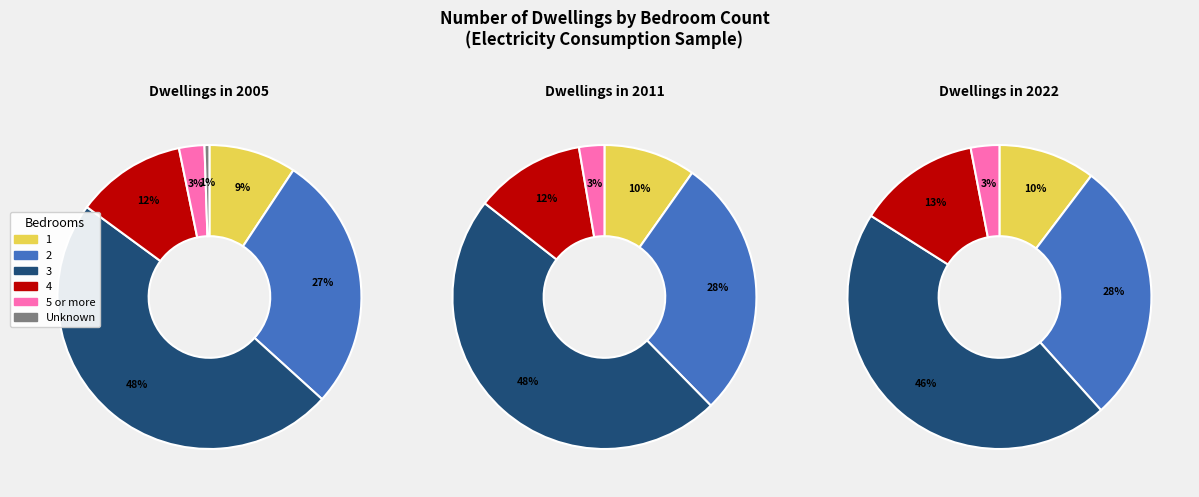

To the nearest percent, what is the combined percentage of 4 and 3?

60%